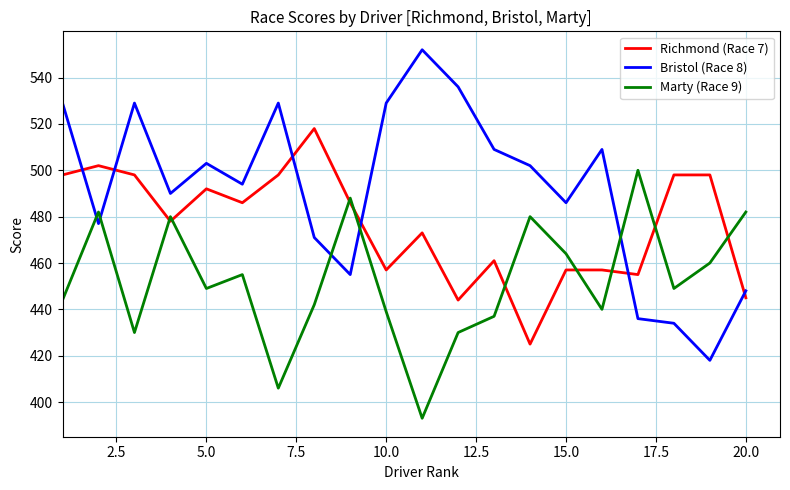

After their last crossing, which series has the higher values: Bristol (Race 8) or Marty (Race 9)?

Marty (Race 9)